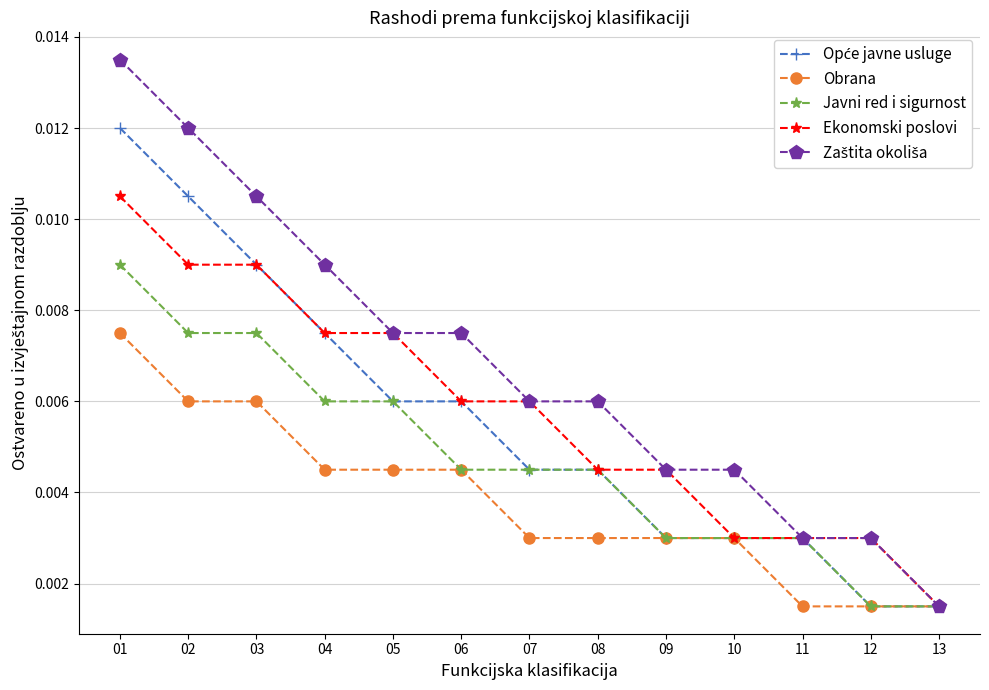

Is the value of Ekonomski poslovi at 03 greater than the value of Obrana at 12?

Yes